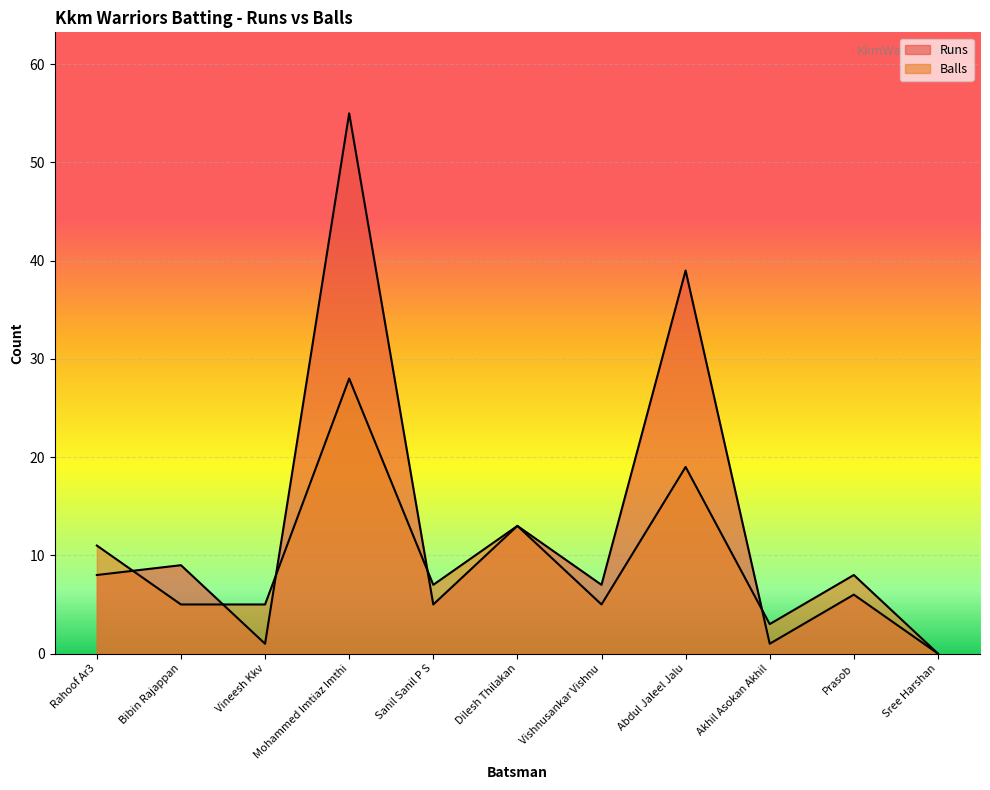

How many values in the Balls series exceed 7?

5